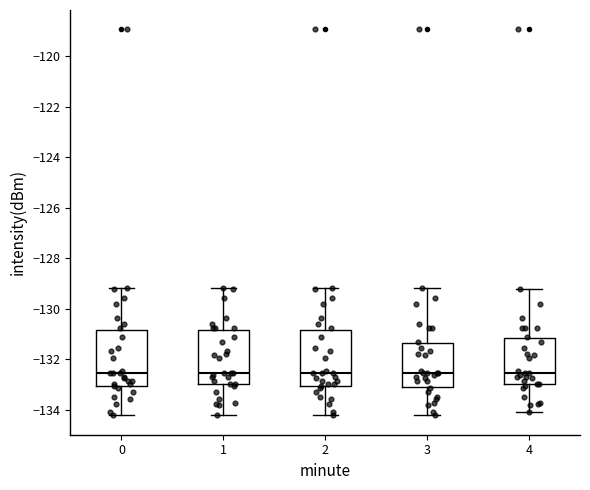

Reading left to right, transcribe this box plot: for each box, give where its median line is, the range the box spans, and where its two whiskers end, as read against the y-axis. The values are not printed on the chart, so give them approximately, as read against the axis.

0: median -132.6, box -133.0 to -130.8, whiskers -134.2 to -129.2
1: median -132.6, box -133.0 to -130.8, whiskers -134.2 to -129.2
2: median -132.6, box -133.0 to -130.8, whiskers -134.2 to -129.2
3: median -132.6, box -133.0 to -131.4, whiskers -134.2 to -129.2
4: median -132.6, box -133.0 to -131.2, whiskers -134.0 to -129.2